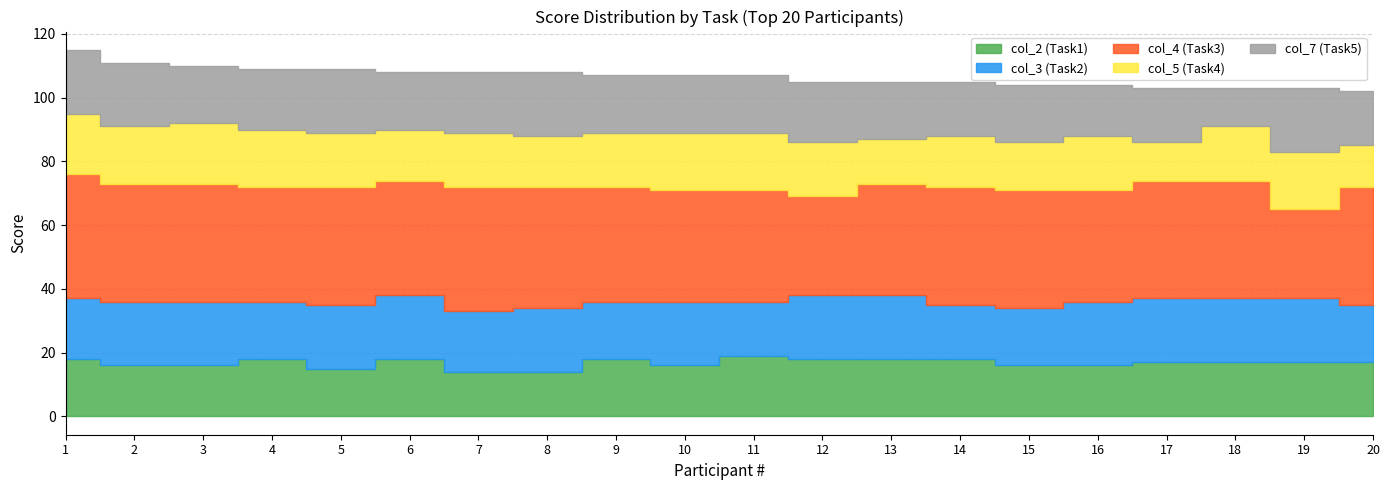

Reading right to left, transcribe all the data shown in this chart.

col_2 (Task1): 17	17	17	17	16	16	18	18	18	19	16	18	14	14	18	15	18	16	16	18
col_3 (Task2): 18	20	20	20	20	18	17	20	20	17	20	18	20	19	20	20	18	20	20	19
col_4 (Task3): 37	28	37	37	35	37	37	35	31	35	35	36	38	39	36	37	36	37	37	39
col_5 (Task4): 13	18	17	12	17	15	16	14	17	18	18	17	16	17	16	17	18	19	18	19
col_7 (Task5): 17	20	12	17	16	18	17	18	19	18	18	18	20	19	18	20	19	18	20	20